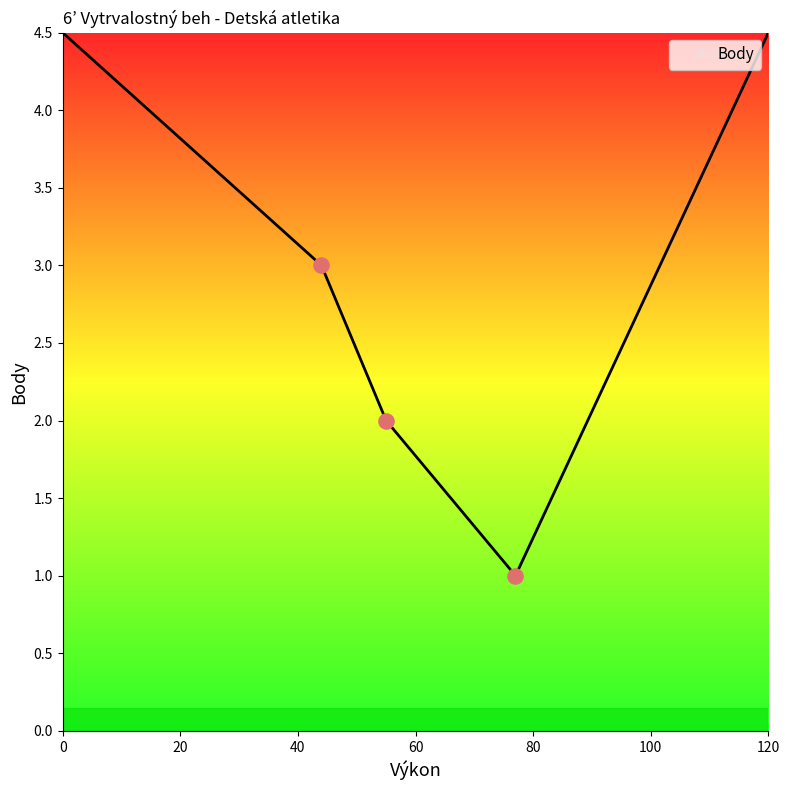

What is the average value?

3.0